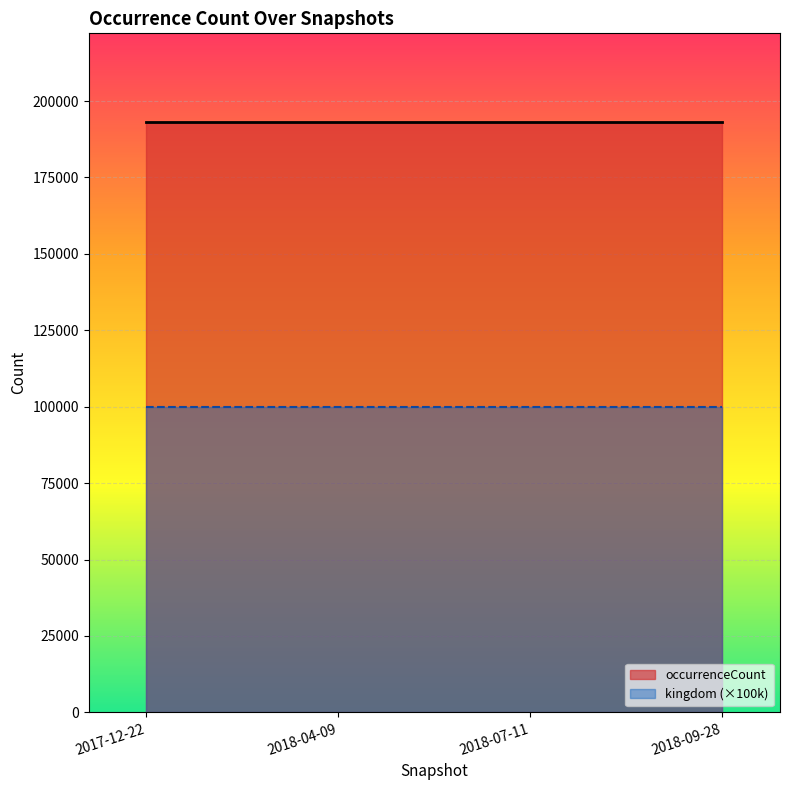

What value does the occurrenceCount series have at 2018-07-11?

193194